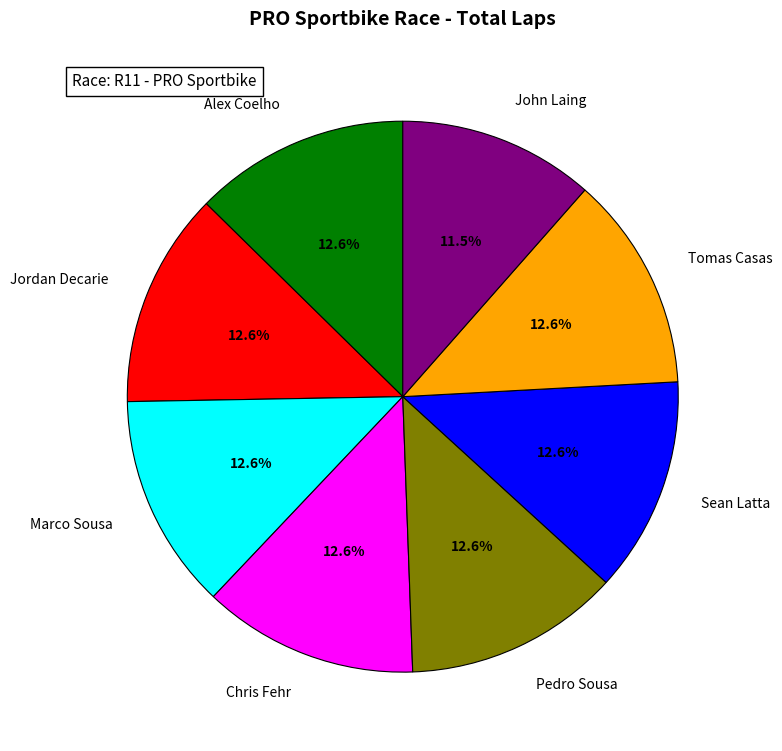

To the nearest percent, what is the combined percentage of Jordan Decarie and Pedro Sousa?

25%